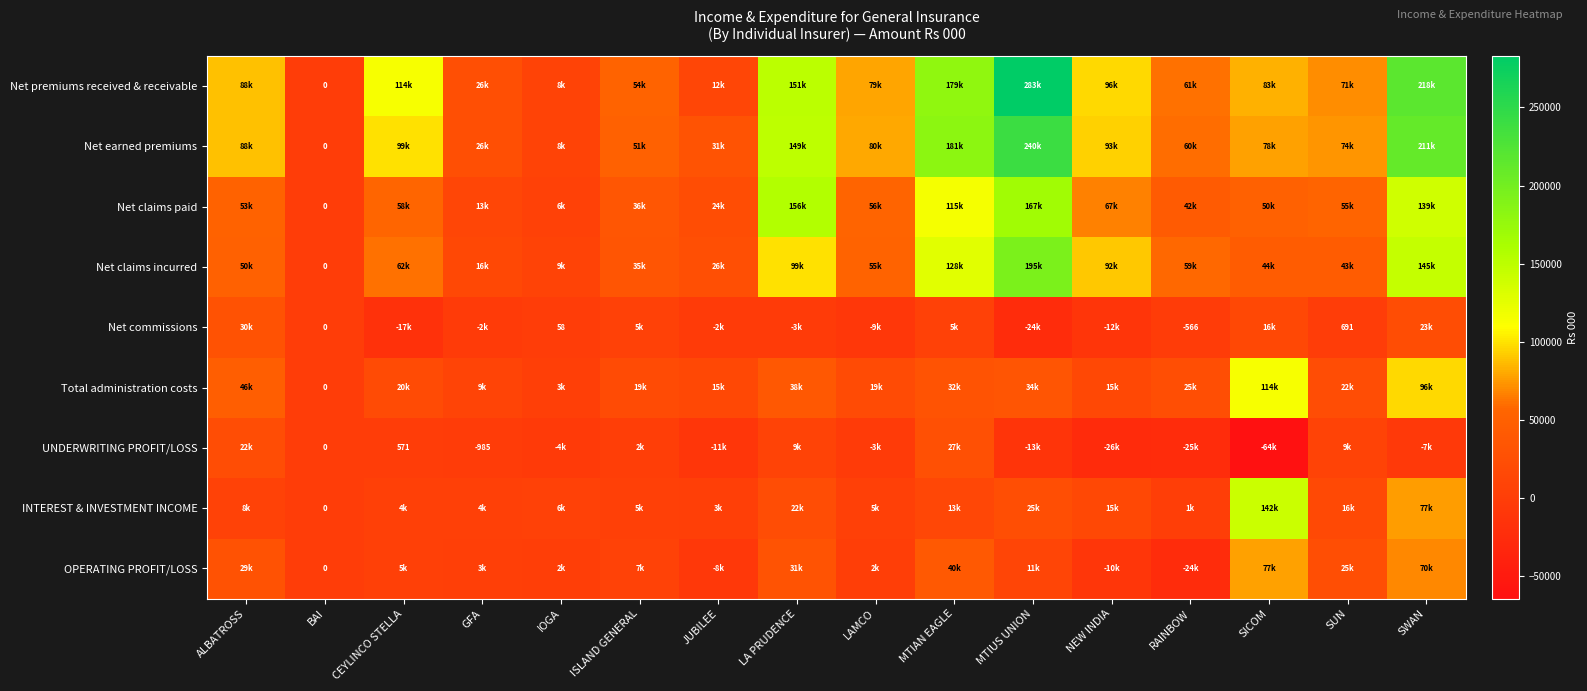

How many values in UNDERWRITING PROFIT/LOSS are above zero?

6